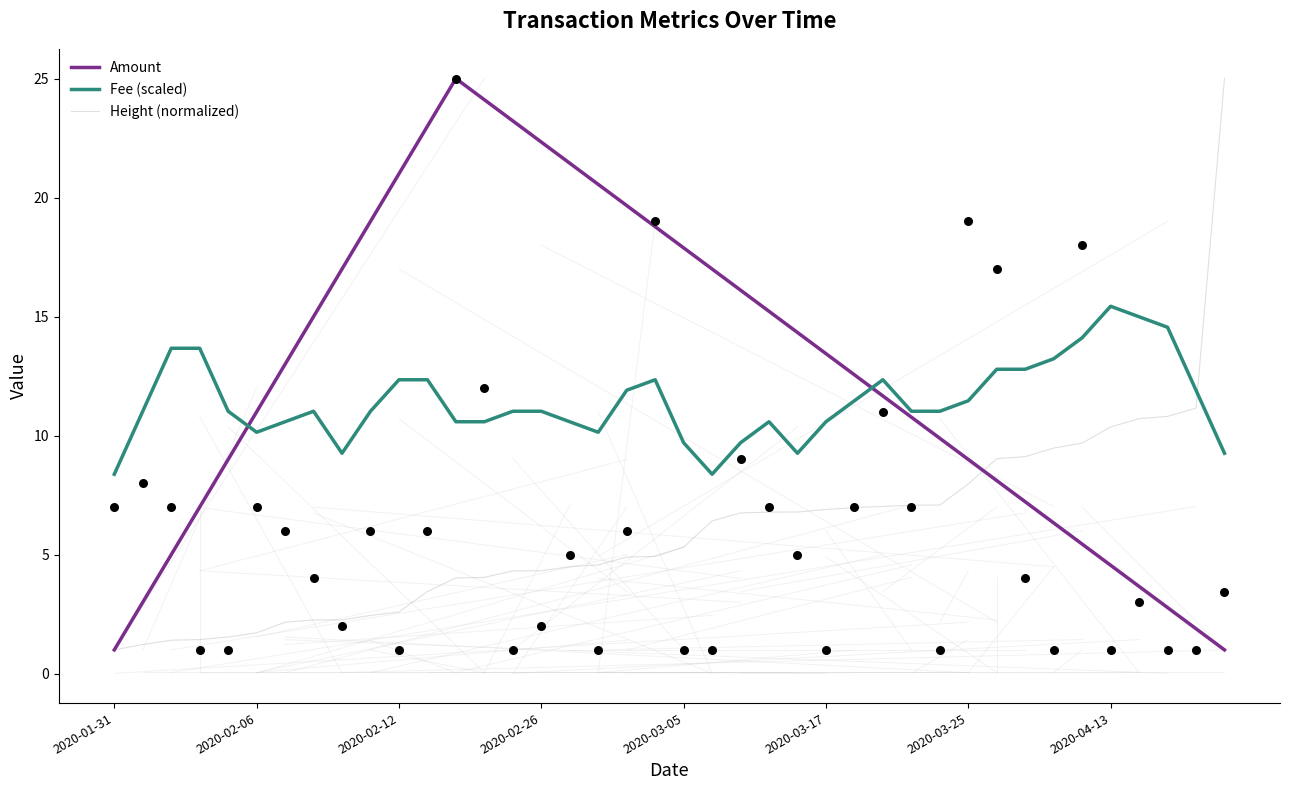

Which series has the widest spread of Y values?

Amount